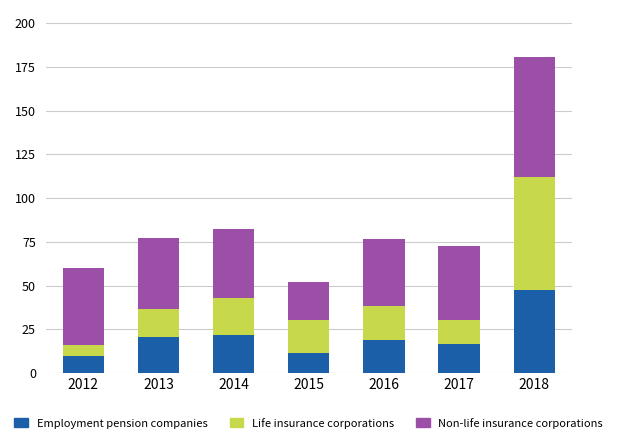

The Employment pension companies series shows 21.6 at 2014. True or false?

True